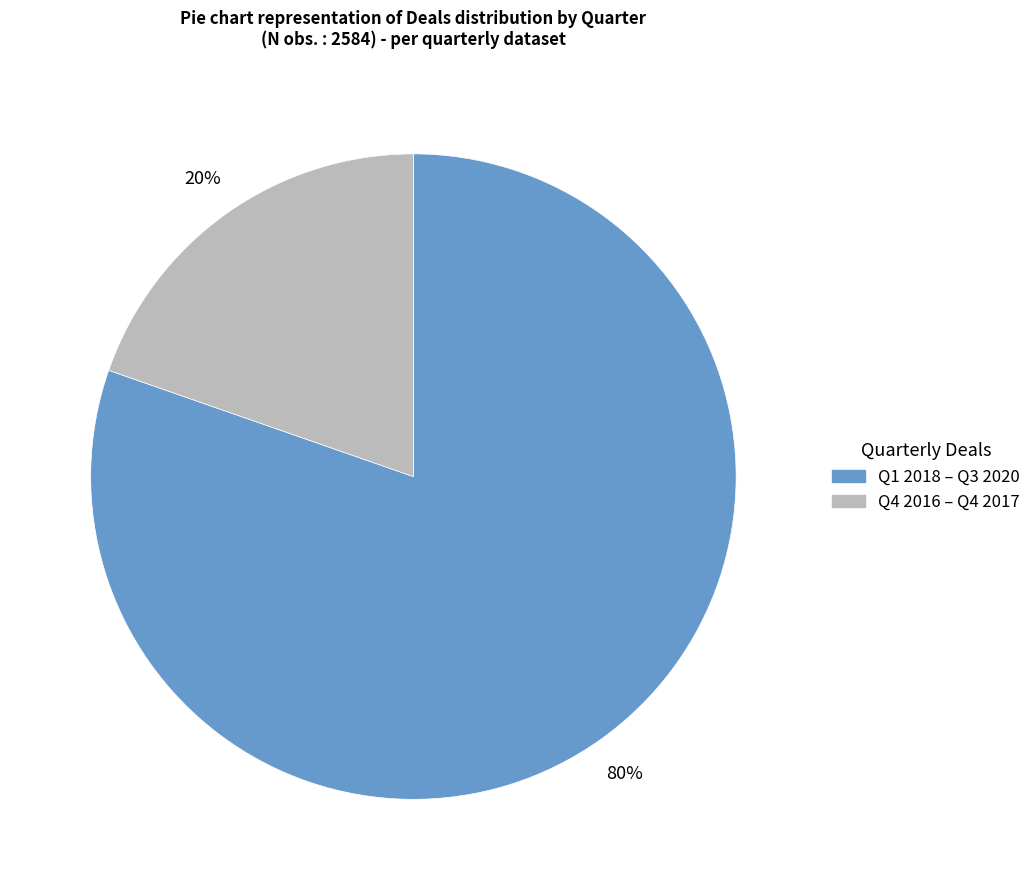

To the nearest percent, what is the average slice percentage?

50%